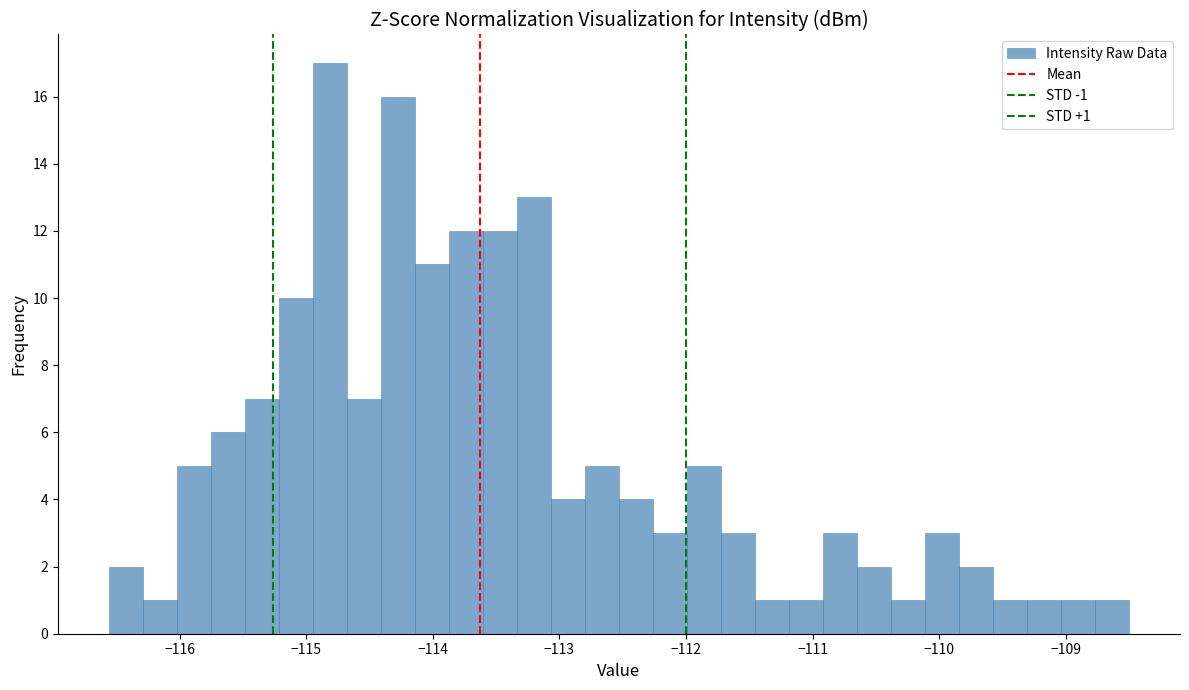

Around what value on the x-axis is the tallest bar? Give the approximate position of its centre, as read against the axis.

-114.8